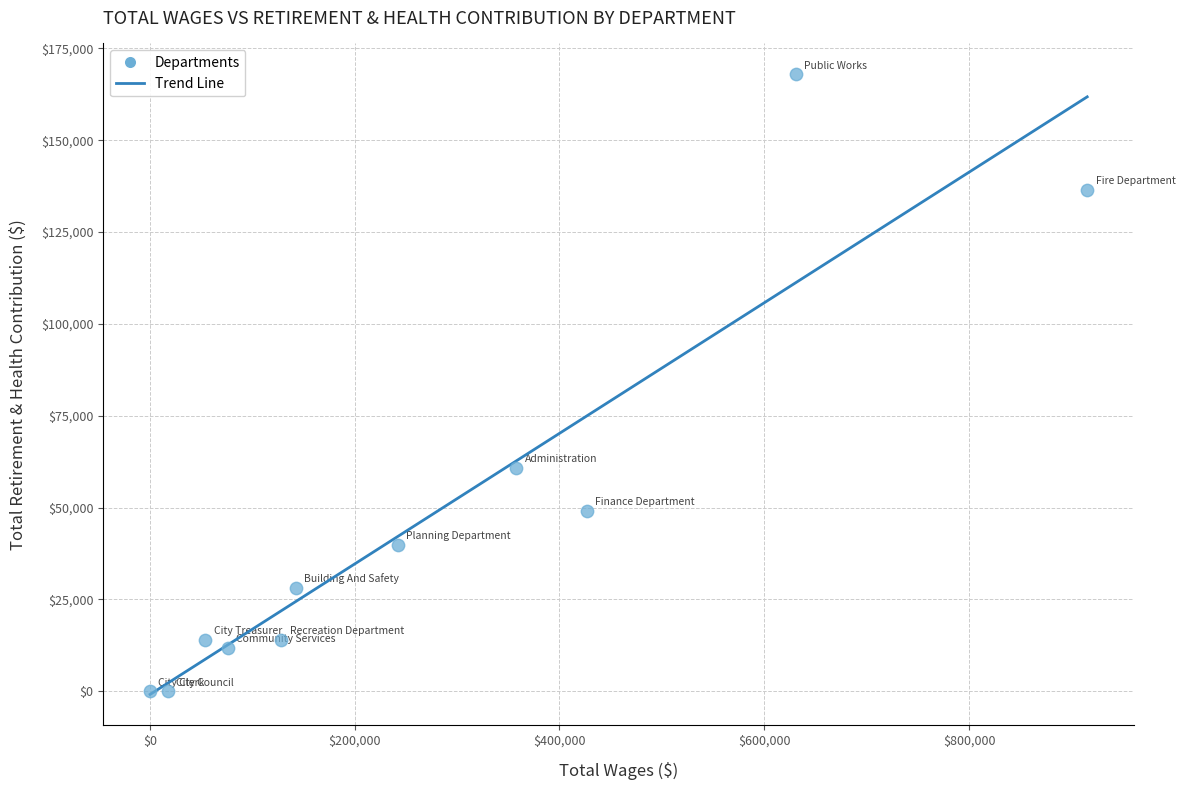

What Y value in the scatter plot is closest to 83947?

60827